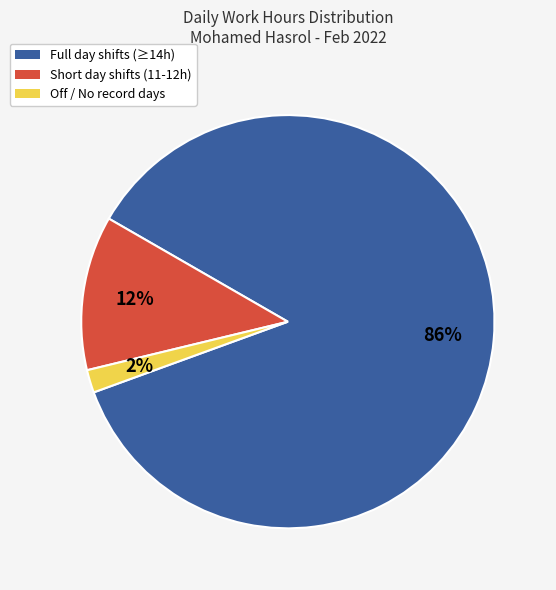

To the nearest percent, what is the difference between the largest and smallest slice percentages?

84%